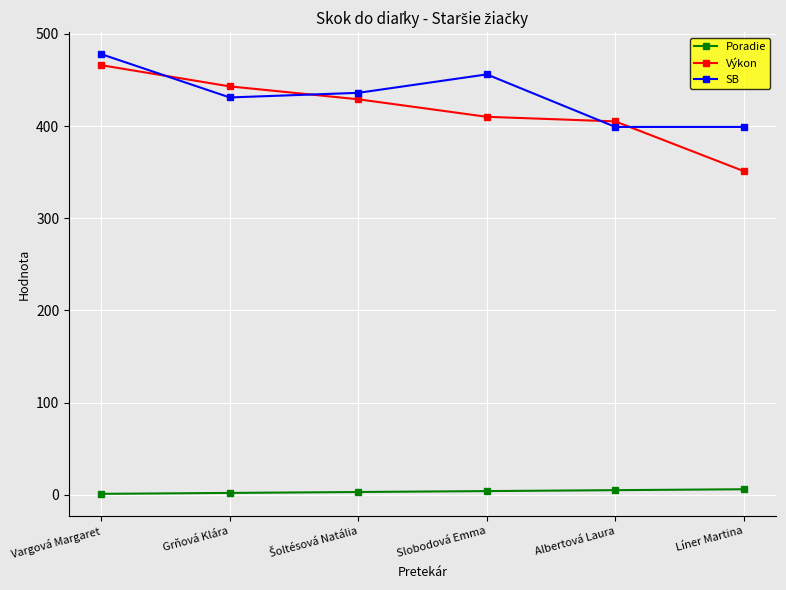

What is the value of the SB point at the 6th from the left?

399